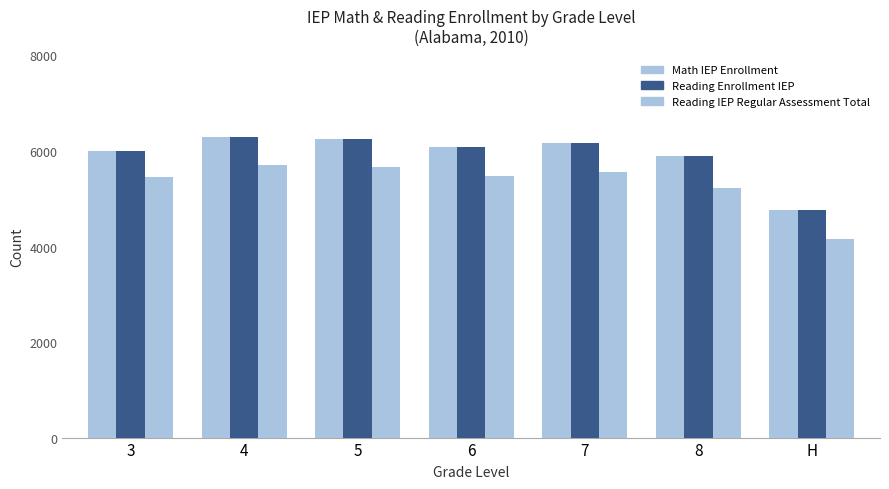

Which series has the largest total across all categories?

Reading Enrollment IEP